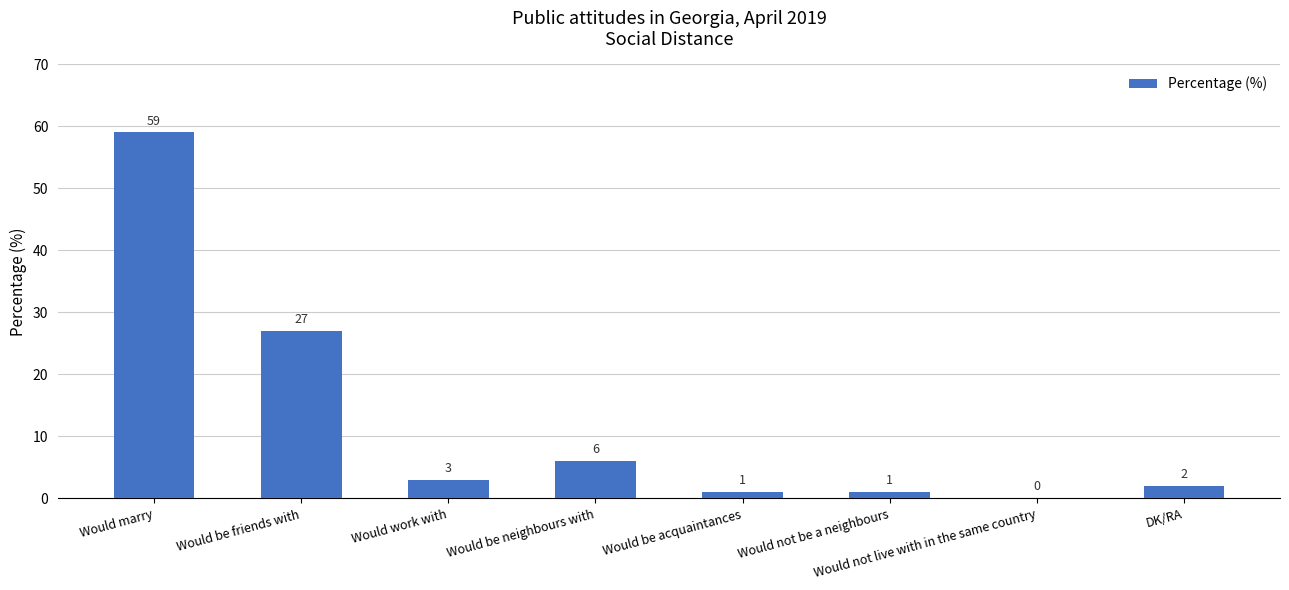

Reading right to left, what are all the values shown in this chart?

DK/RA=2	Would not live with in the same country=0	Would not be a neighbours=1	Would be acquaintances=1	Would be neighbours with=6	Would work with=3	Would be friends with=27	Would marry=59